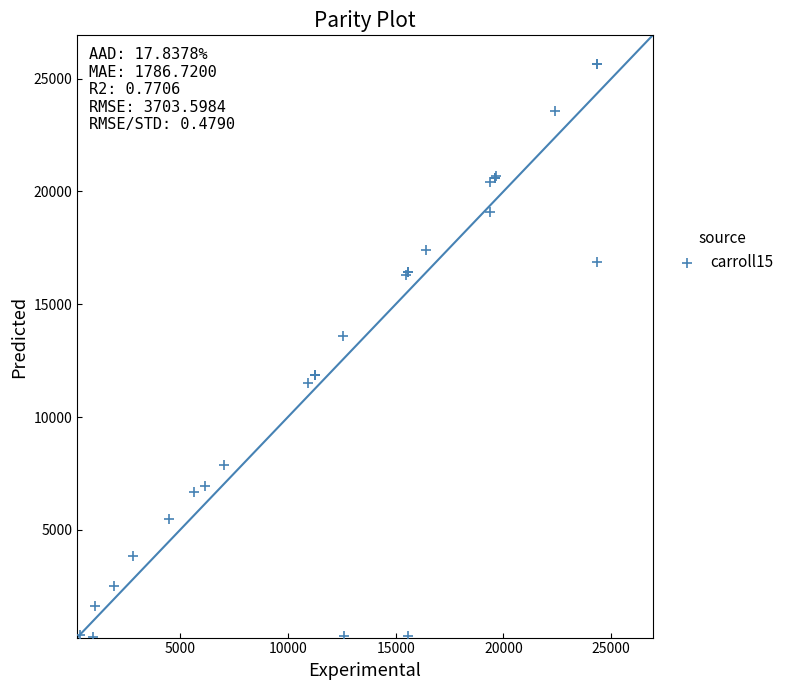

What Y value in the scatter plot is closest to 12935?

13569.7